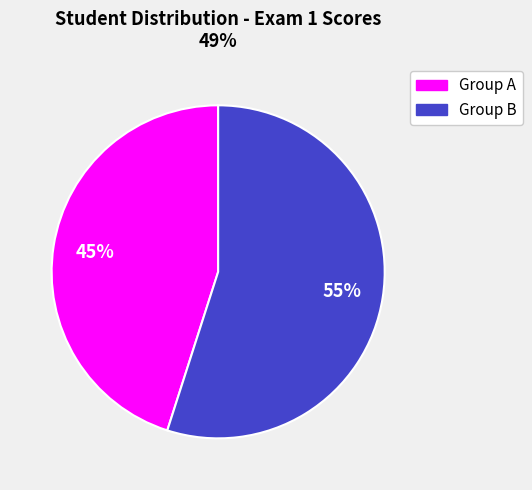

Which has a higher value, Group A or Group B?

Group B